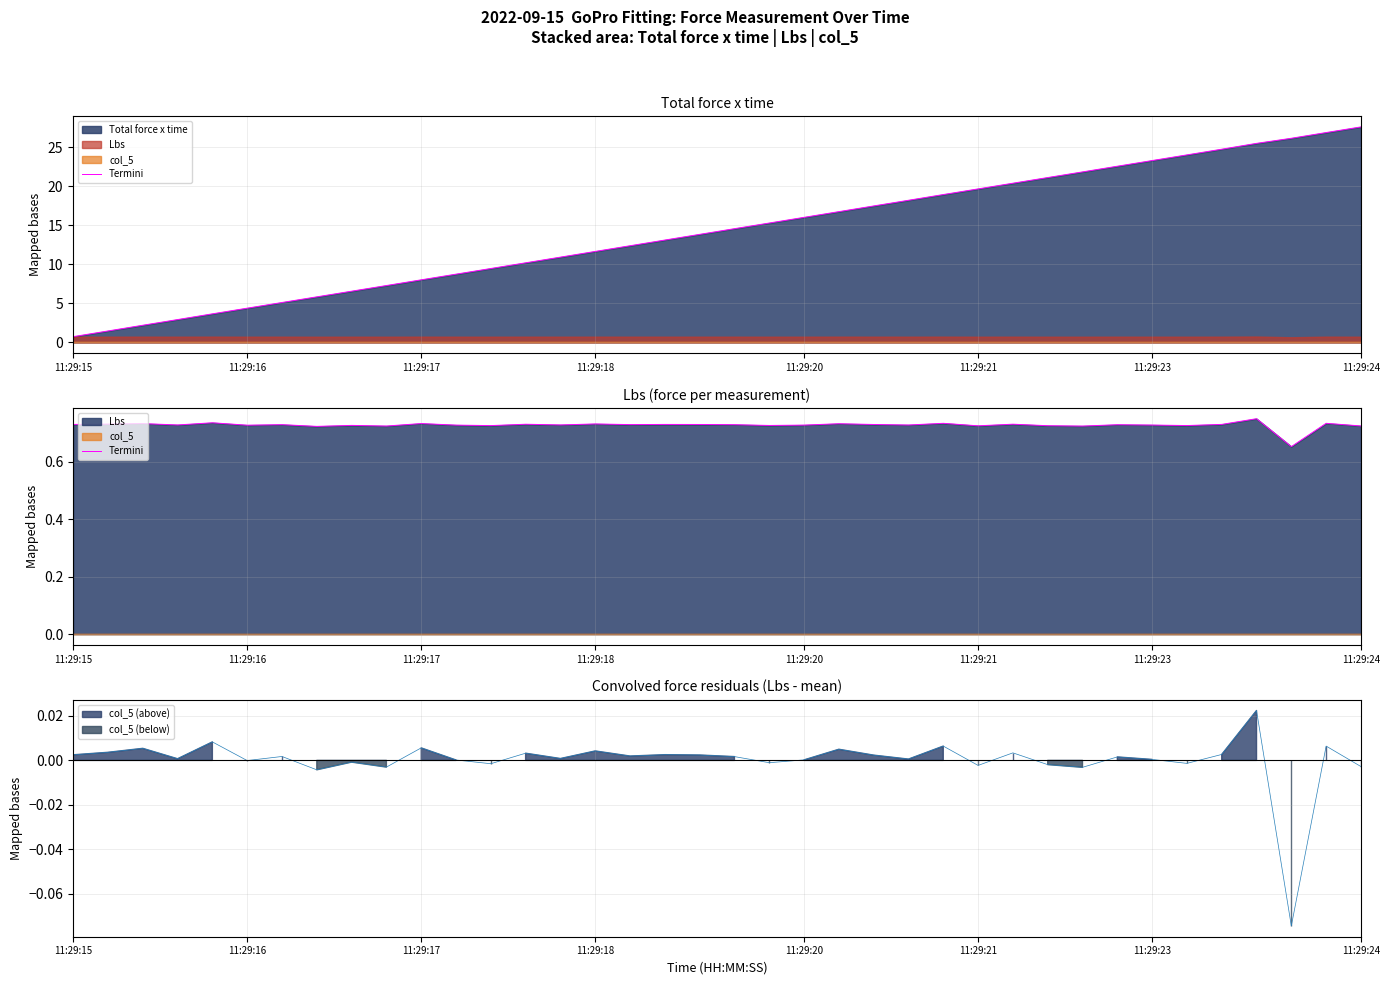

What is the value of the 27th point from the left?

0.7